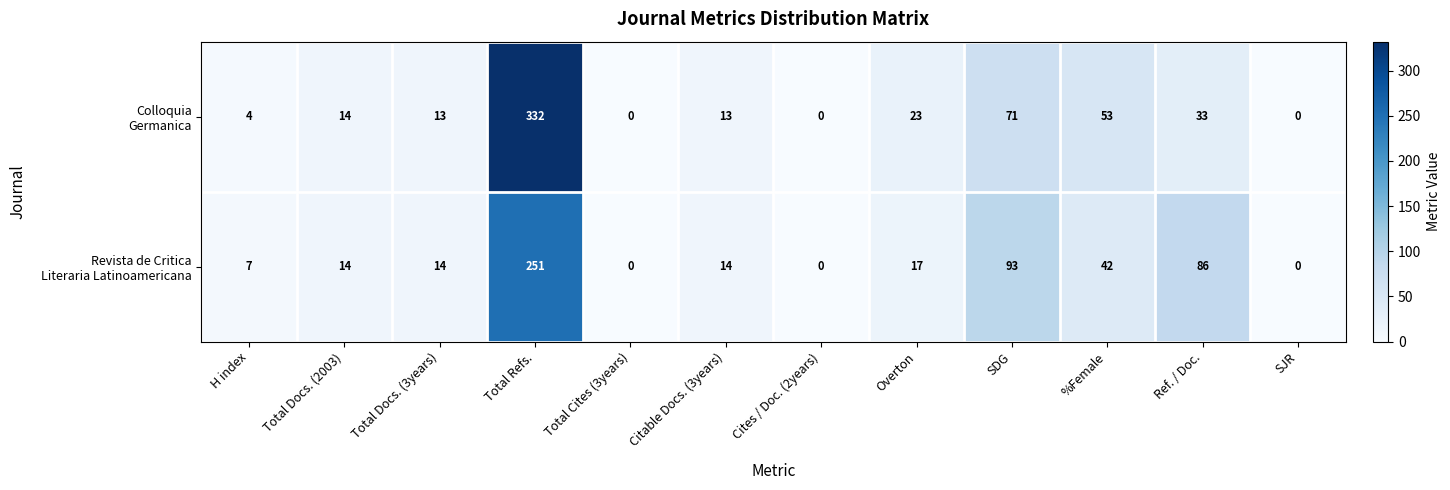

What is the spread (max minus min) of values at %Female?

11